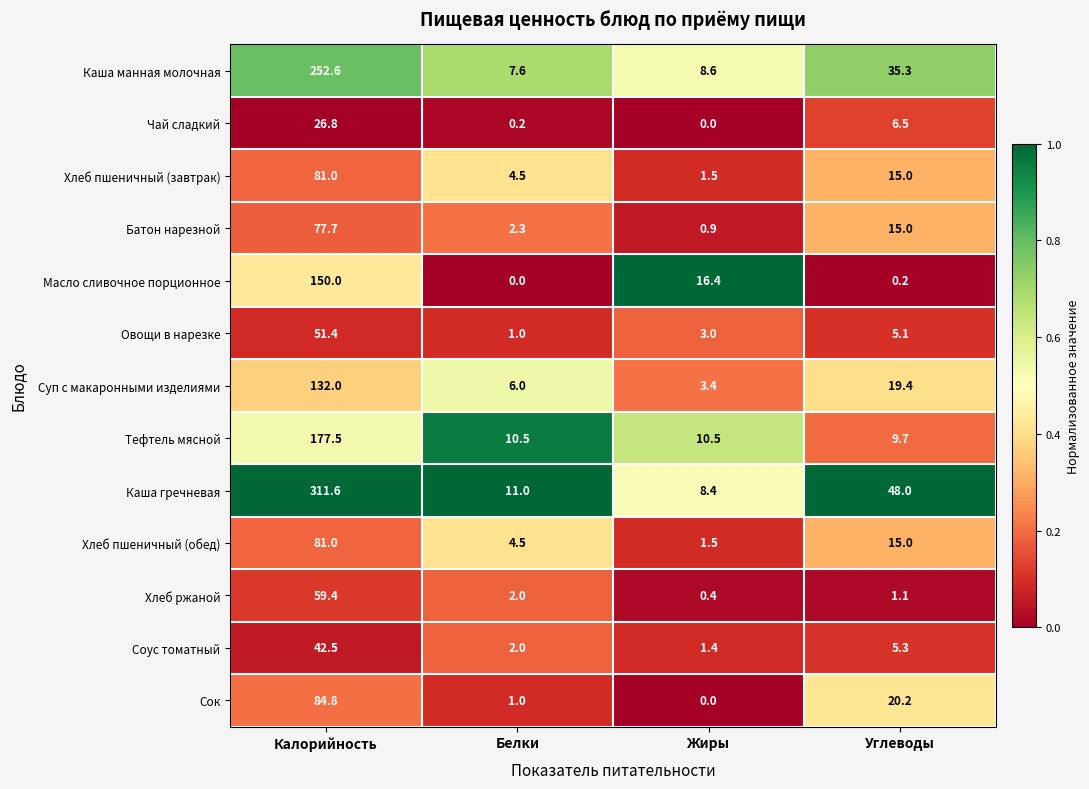

At which label is Хлеб ржаной closest to 29?

Белки